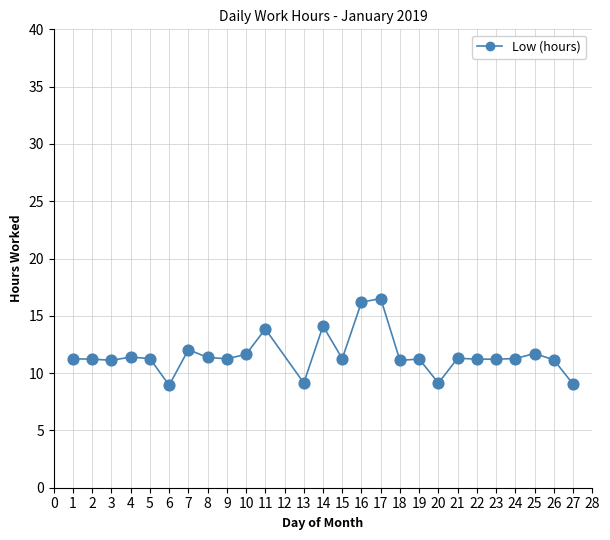

What is the range of Y values (max minus min)?

7.6